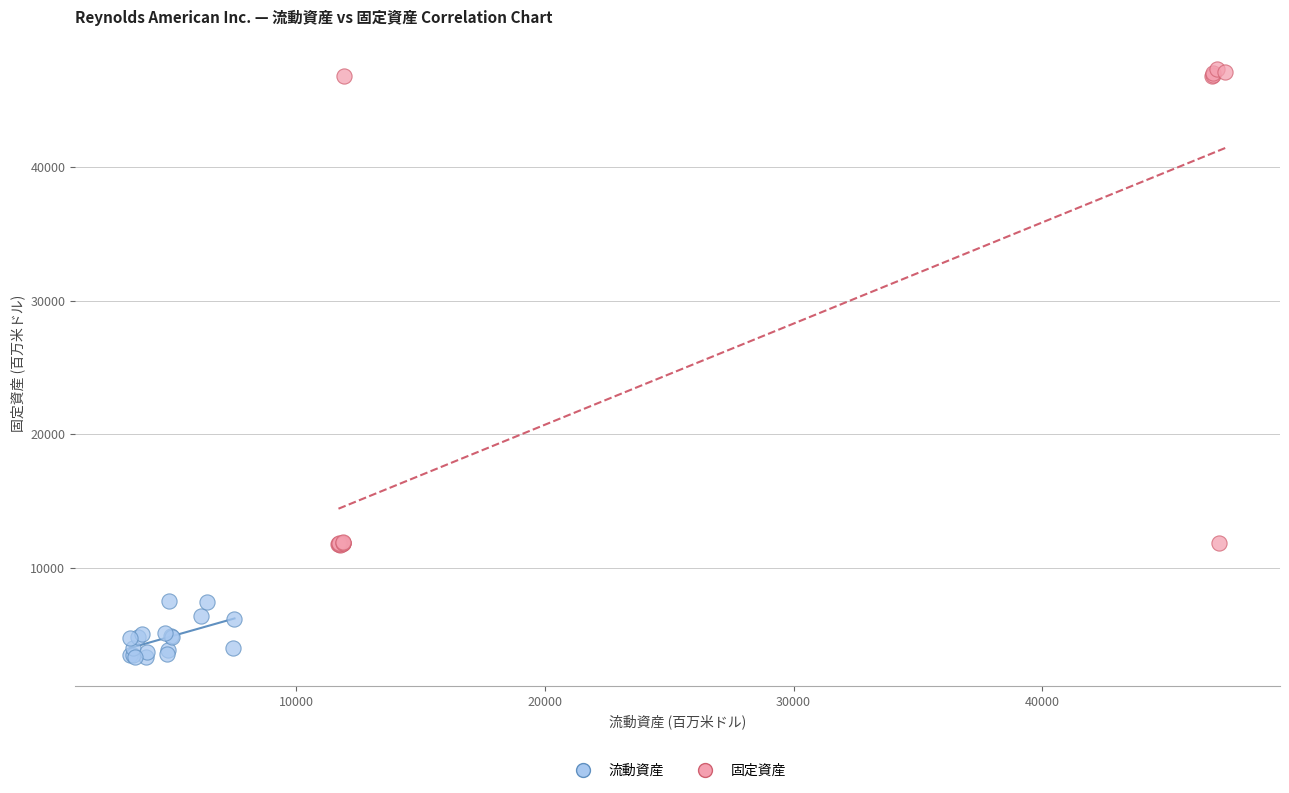

Which series contains the lowest Y value?

流動資産